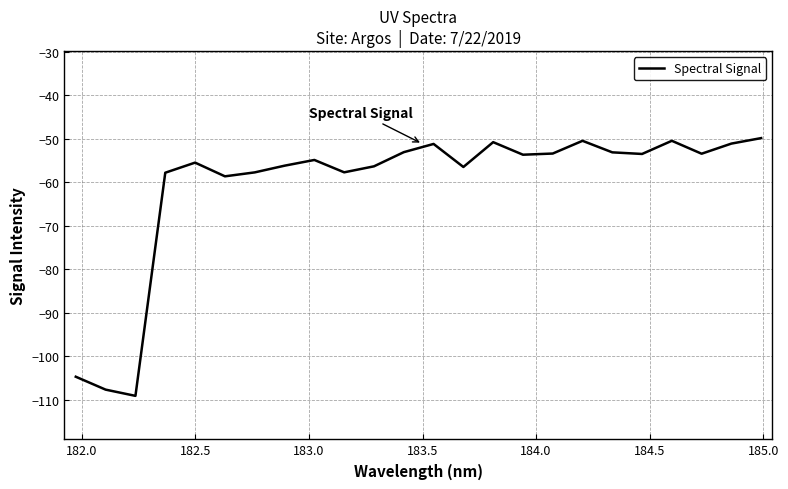

What is the minimum value shown in the chart?

-109.1